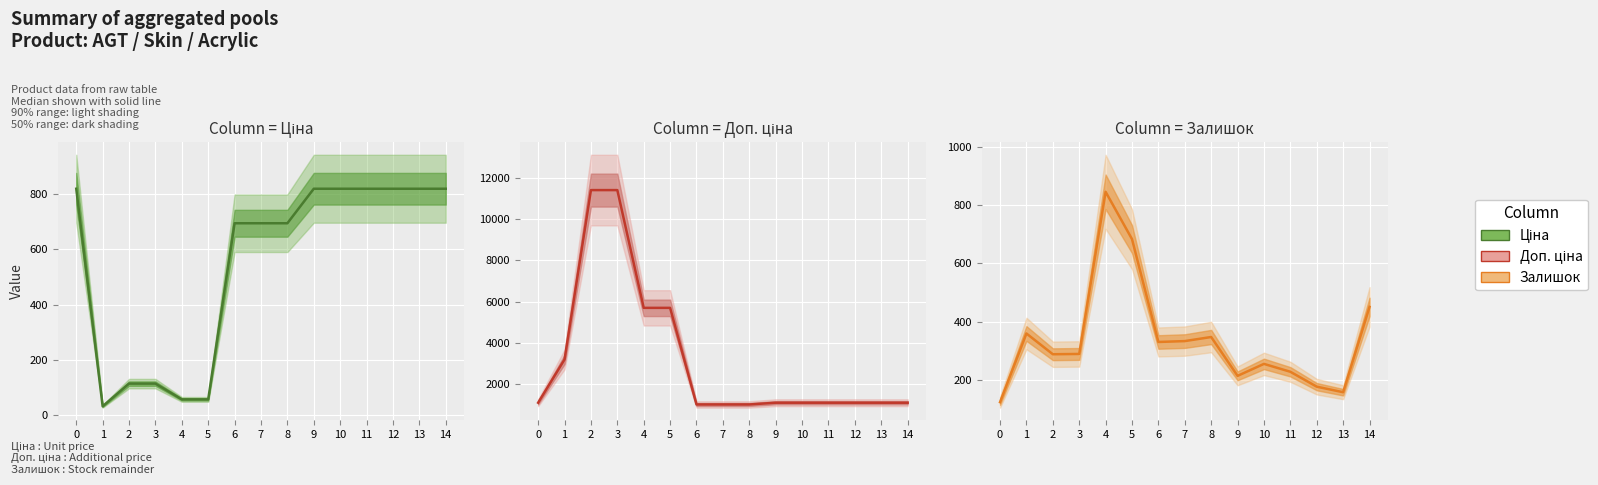

Reading left to right, what are all the values shown in this chart?

Ціна: 0=818.5	1=32.0	2=114.1	3=114.1	4=57.0	5=57.0	6=693.7	7=693.7	8=693.7	9=818.5	10=818.5	11=818.5	12=818.5	13=818.5	14=818.5
Доп. ціна: 0=1109.2	1=3205.0	2=11410.0	3=11410.0	4=5705.0	5=5705.0	6=1024.6	7=1024.6	8=1024.6	9=1109.2	10=1109.2	11=1109.2	12=1109.2	13=1109.2	14=1109.2
Залишок: 0=125.0	1=360.0	2=289.0	3=290.0	4=845.0	5=683.0	6=331.0	7=334.0	8=348.0	9=215.0	10=256.0	11=229.0	12=178.0	13=159.0	14=451.0